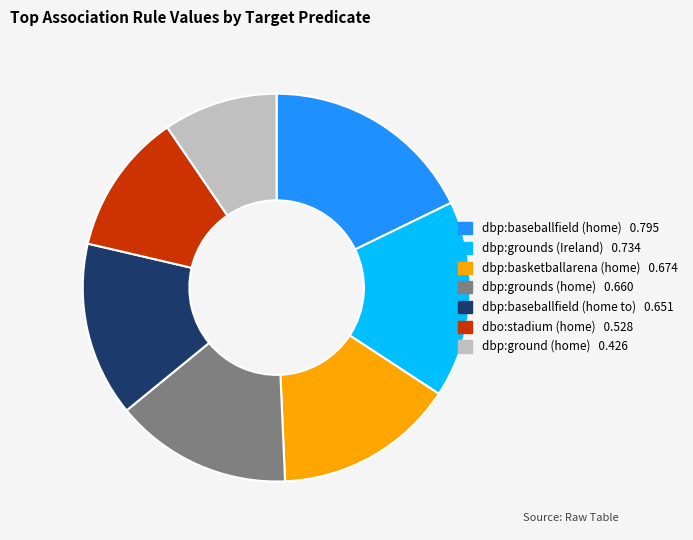

Is it true that dbp:grounds (home) is 23% of the pie?

False